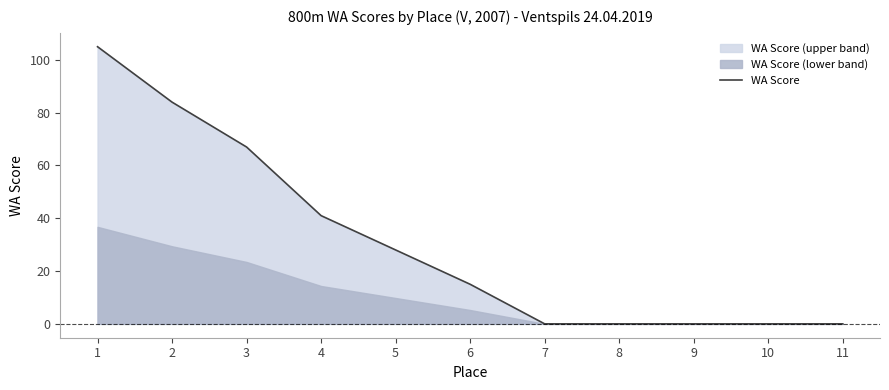

What is the approximate value at 2, to the nearest 10?

80